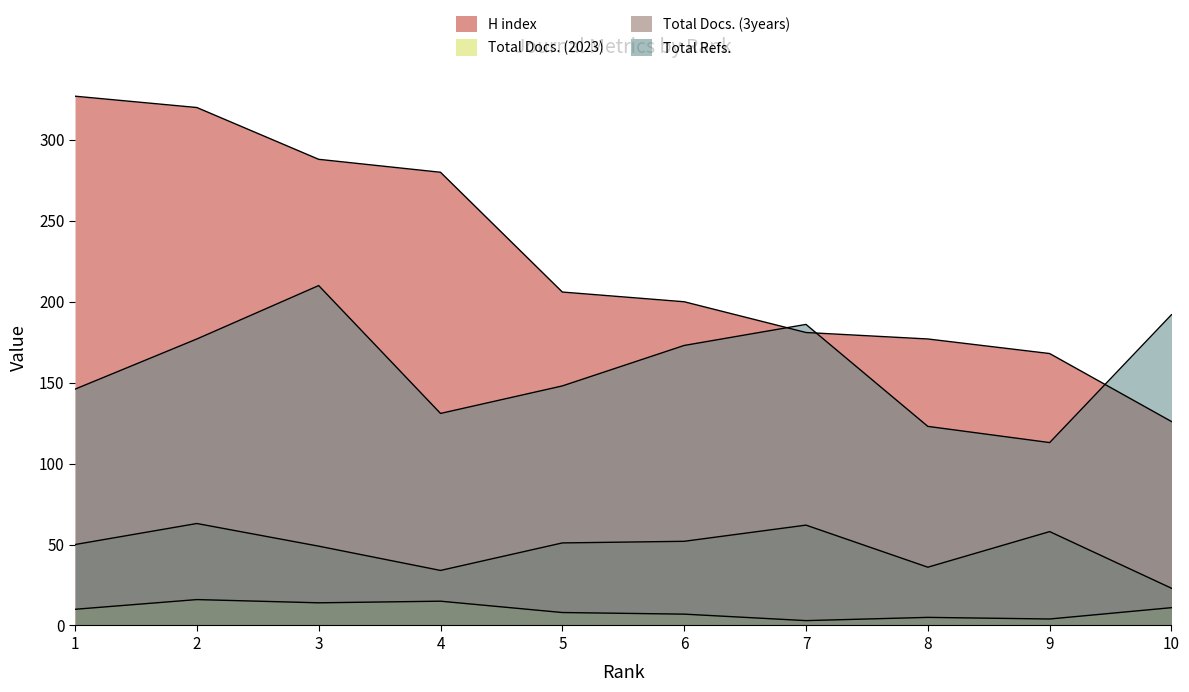

At 10, list the series in order from smallest to largest.

Total Docs. (2023), Total Docs. (3years), H index, Total Refs.